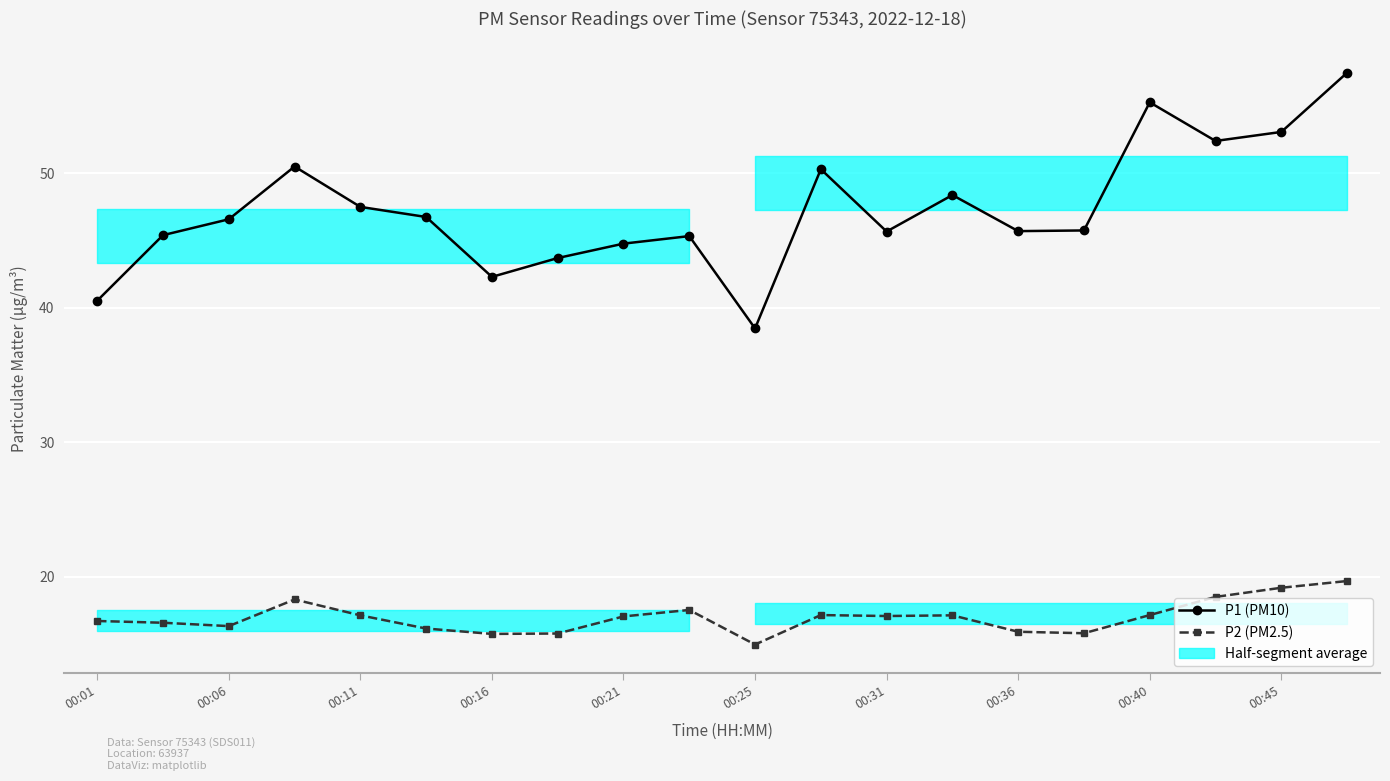

Reading right to left, transcribe all the data shown in this chart.

P1 (PM10): 57.5	53.1	52.4	55.3	45.8	45.7	48.4	45.7	50.3	38.5	45.3	44.8	43.7	42.3	46.8	47.5	50.5	46.6	45.4	40.5
P2 (PM2.5): 19.7	19.2	18.5	17.2	15.8	15.9	17.1	17.1	17.2	15.0	17.6	17.1	15.8	15.8	16.2	17.1	18.3	16.4	16.6	16.7